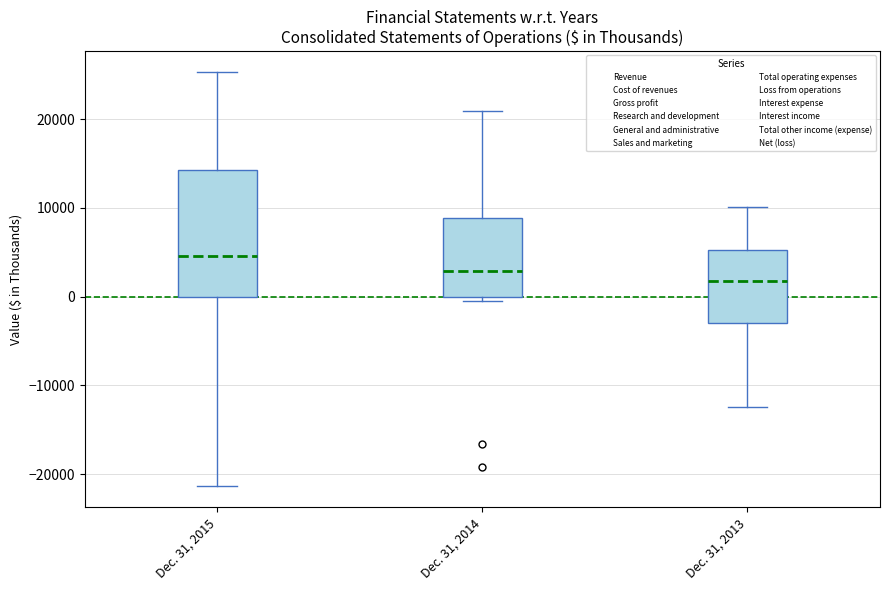

Where is the lower edge of the box for Dec. 31, 2013 on the y-axis? The values are not printed on the chart, so give them approximately, as read against the axis.

-3000